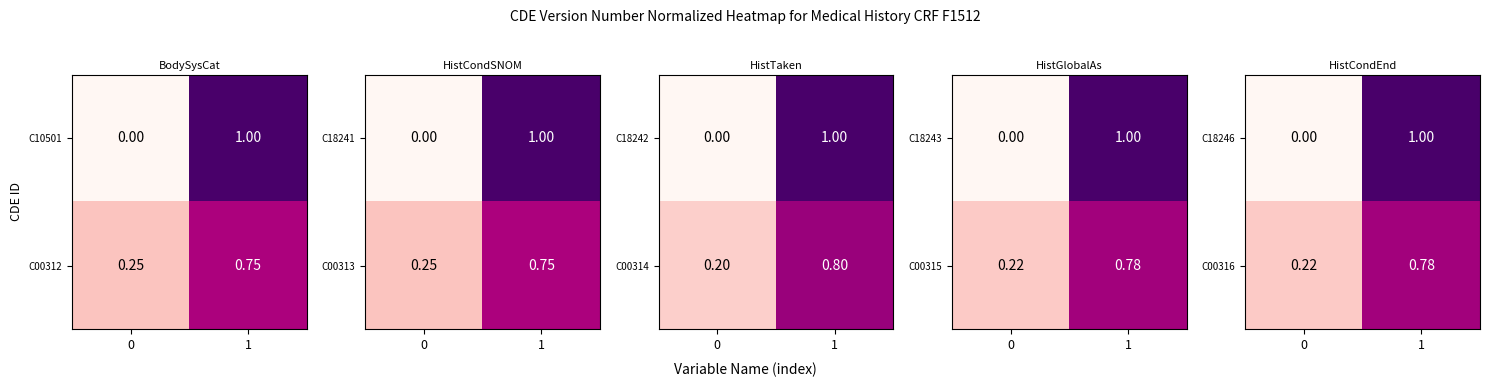

What is the average value of the C00314 series?

0.5